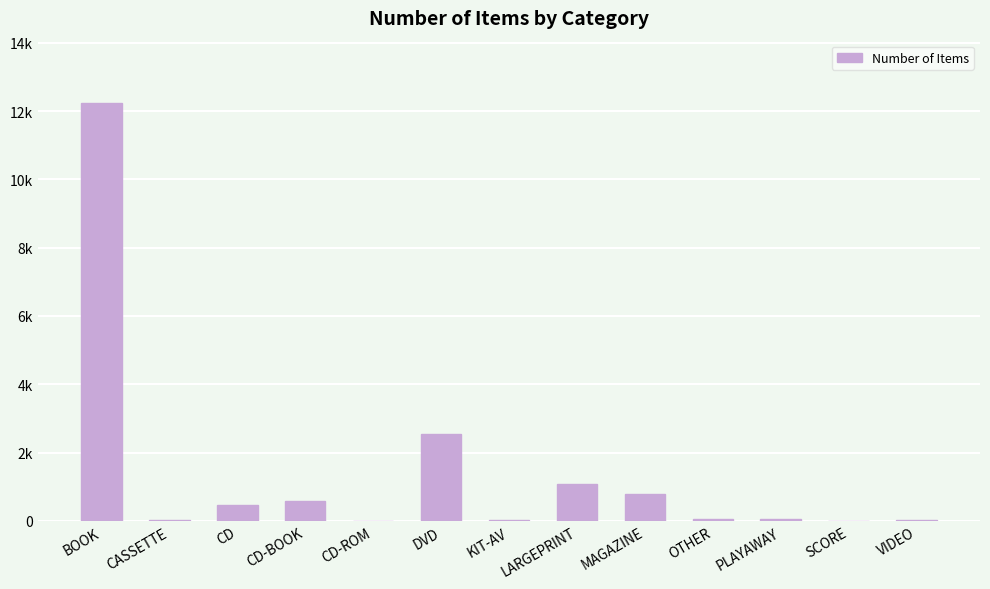

What is the label of the 2nd bar from the left?

CASSETTE